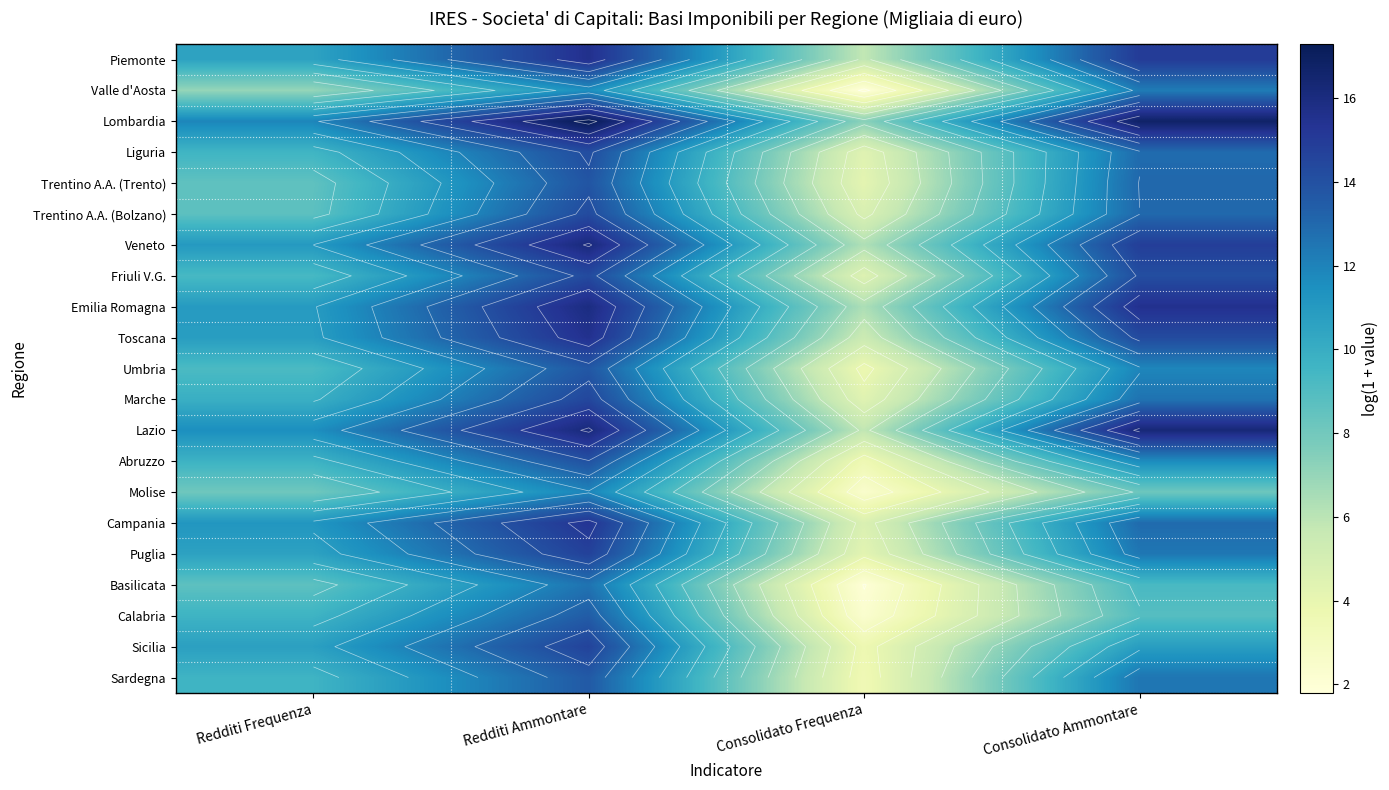

At how many categories does at least one series exceed 12?

2